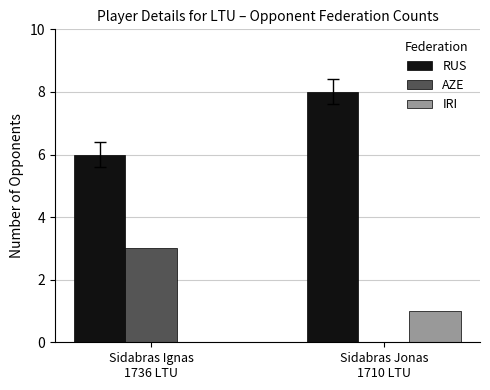

How many RUS values are between 6 and 8?

2